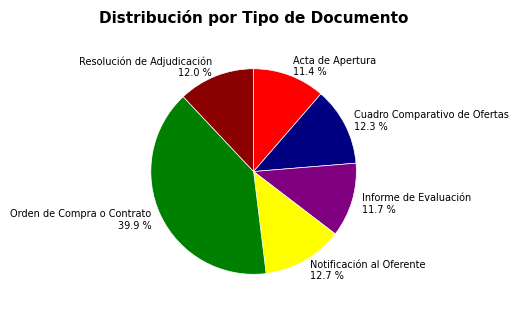

What is the ratio of the value at Cuadro Comparativo de Ofertas to the value at Informe de Evaluación?

1.1